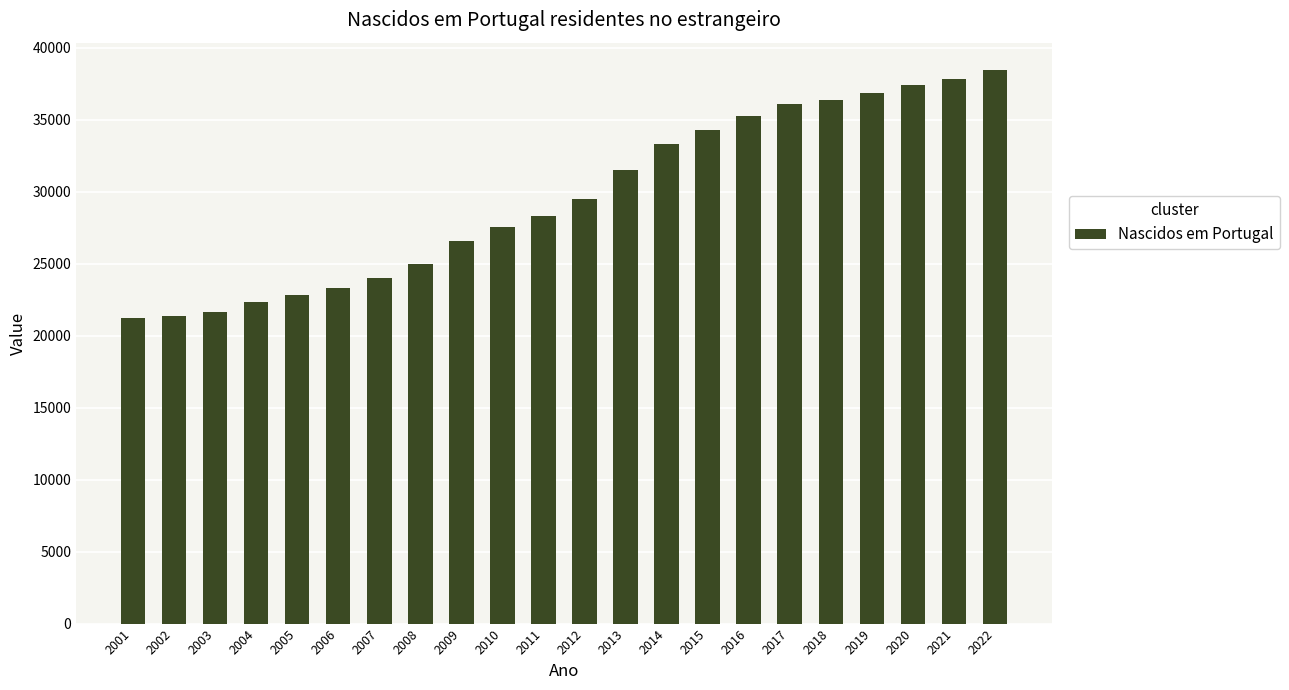

What is the sum of the values at 2022 and 2002?

59754